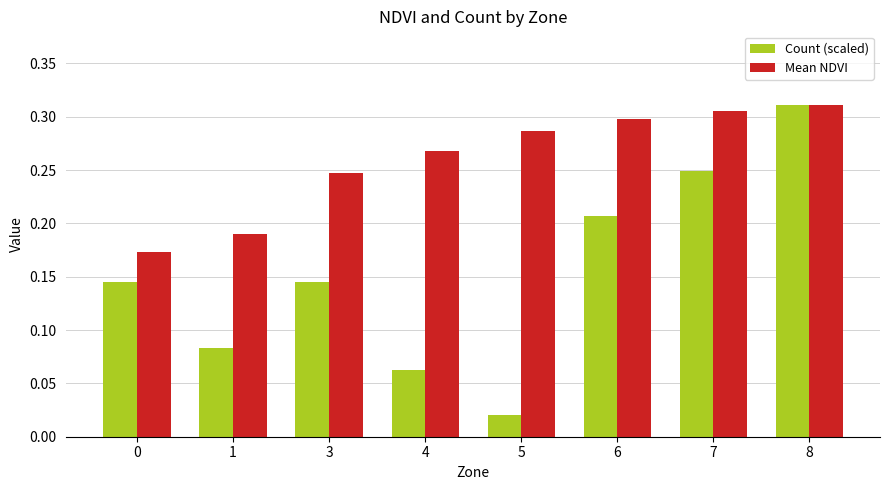

What are all the series names shown in the legend?

Count (scaled), Mean NDVI